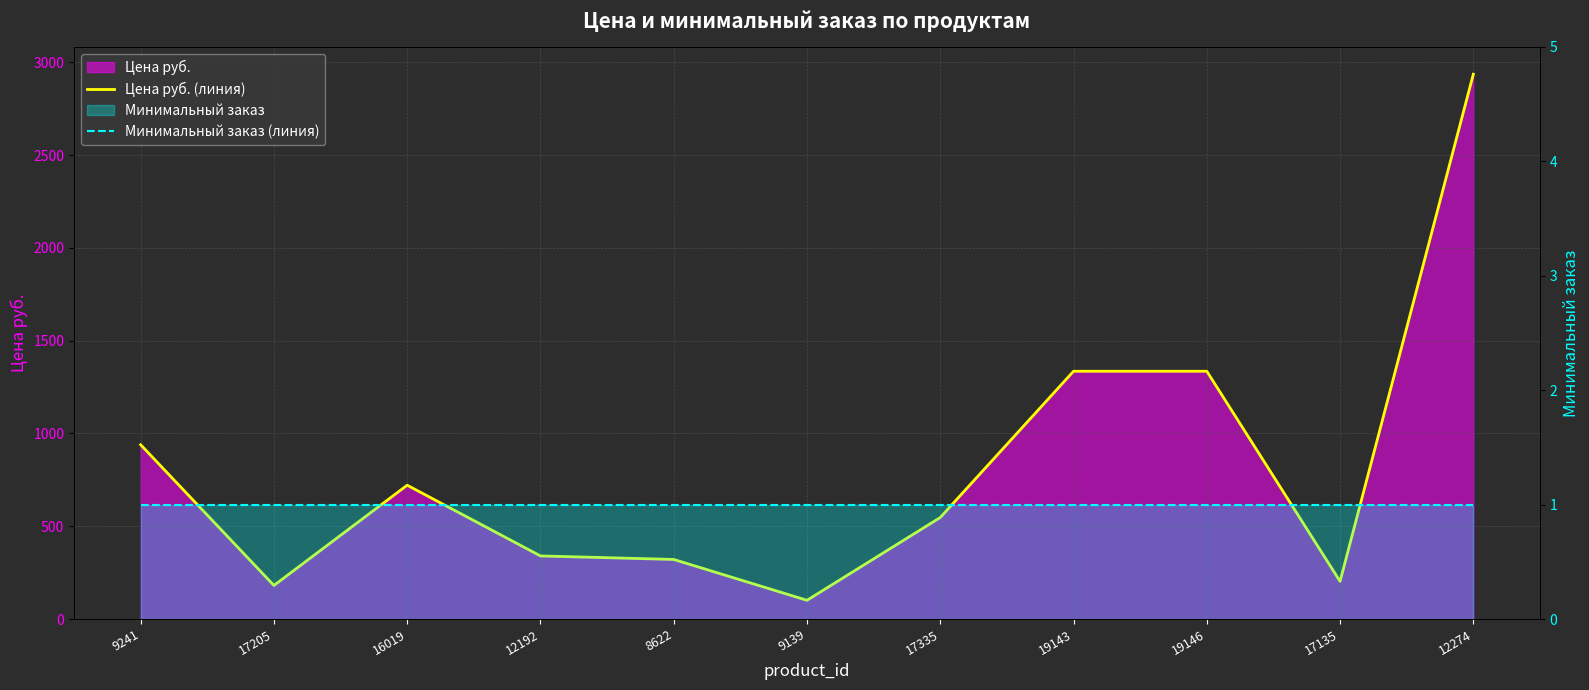

What is the sum of the Цена руб. (линия) values at 9139 and 8622?

422.0